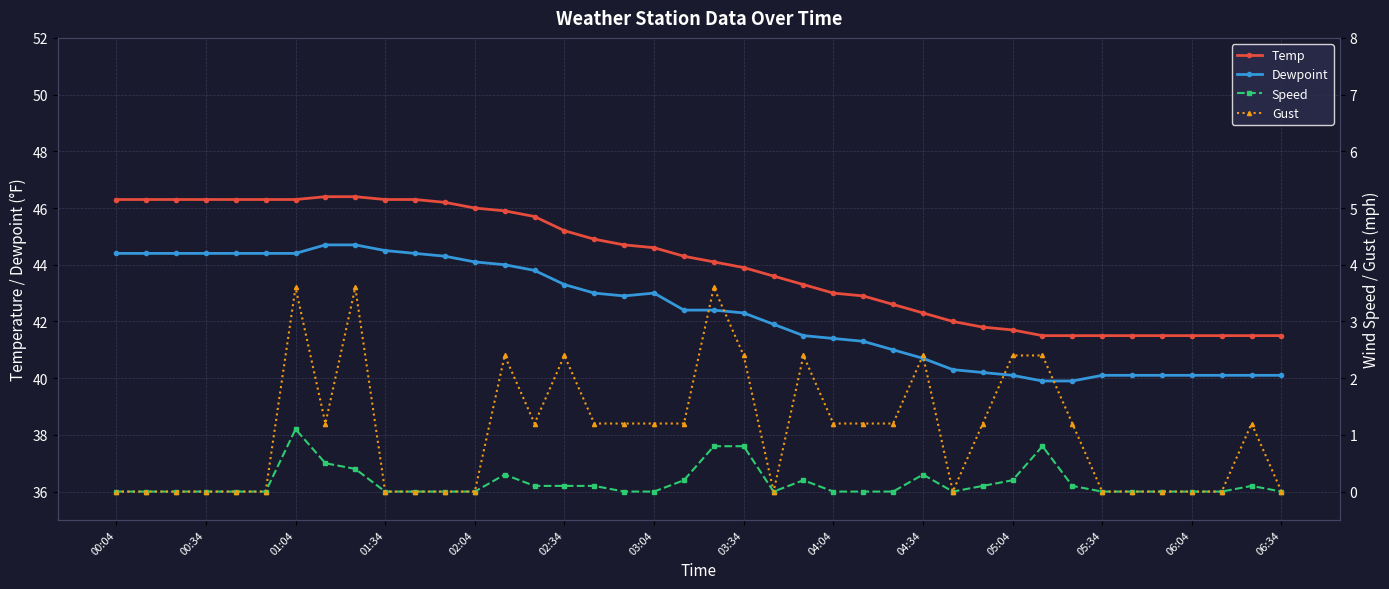

True or false: Temp and Dewpoint cross at least once.

False